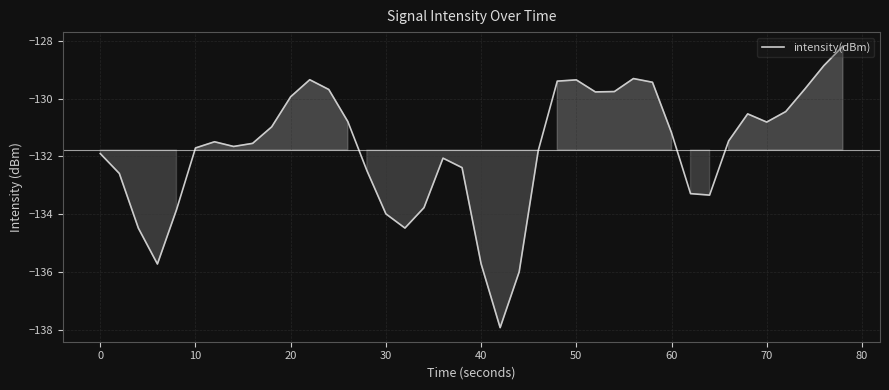

What is the maximum value shown in the chart?

-128.2